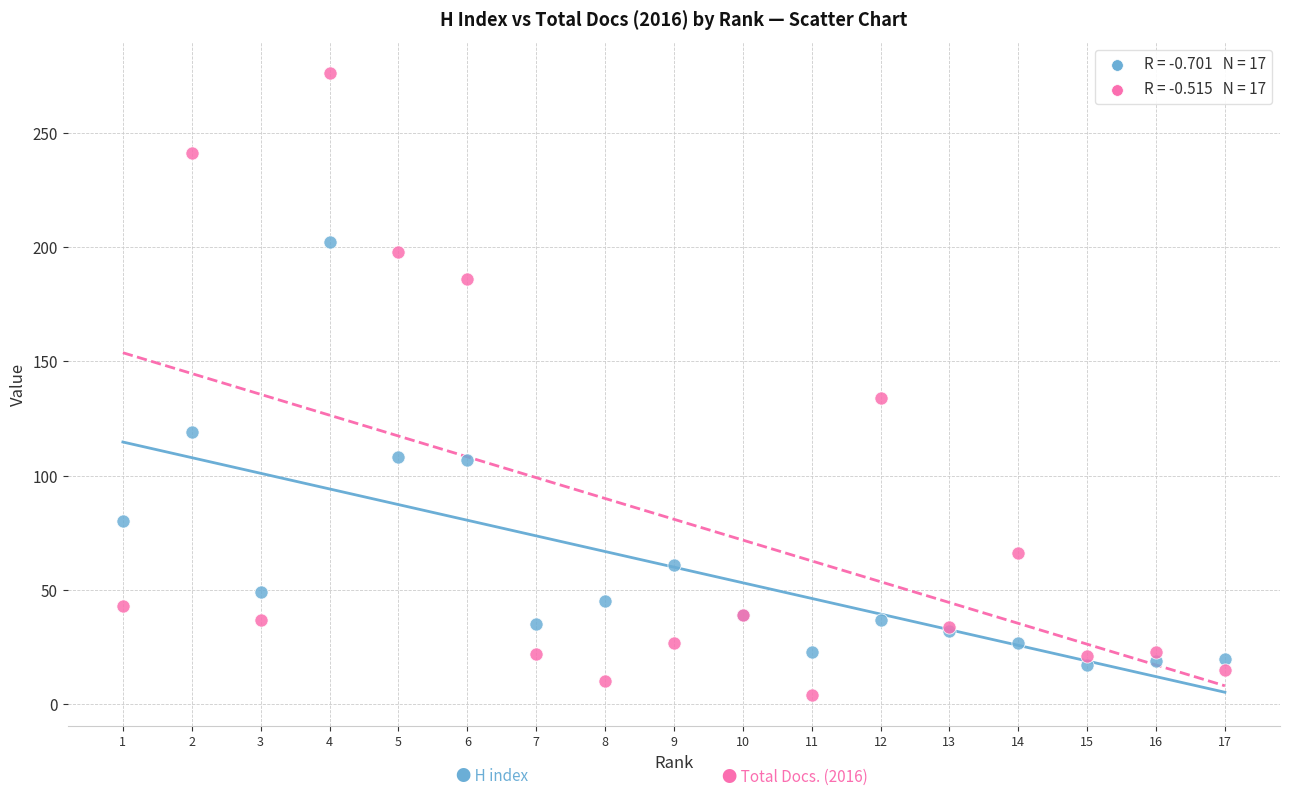

Across all series, what Y value is closest to 140?

134